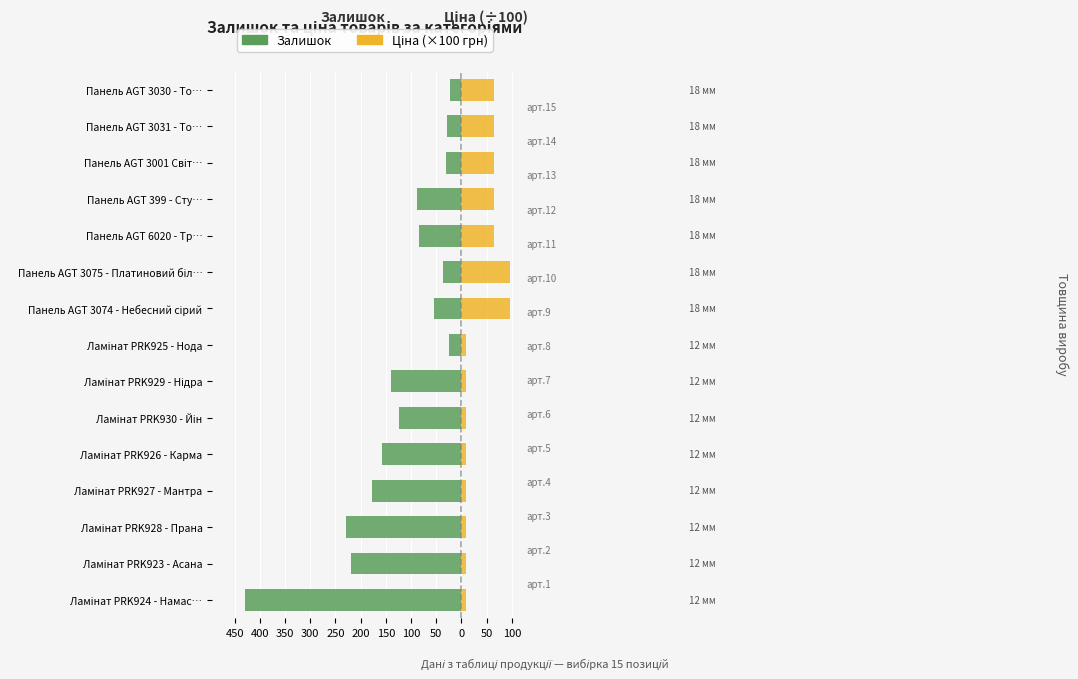

Is the value of Залишок at Ламінат PRK924 - Намас… greater than the value of Ціна (×100 грн) at Ламінат PRK930 - Йін?

No